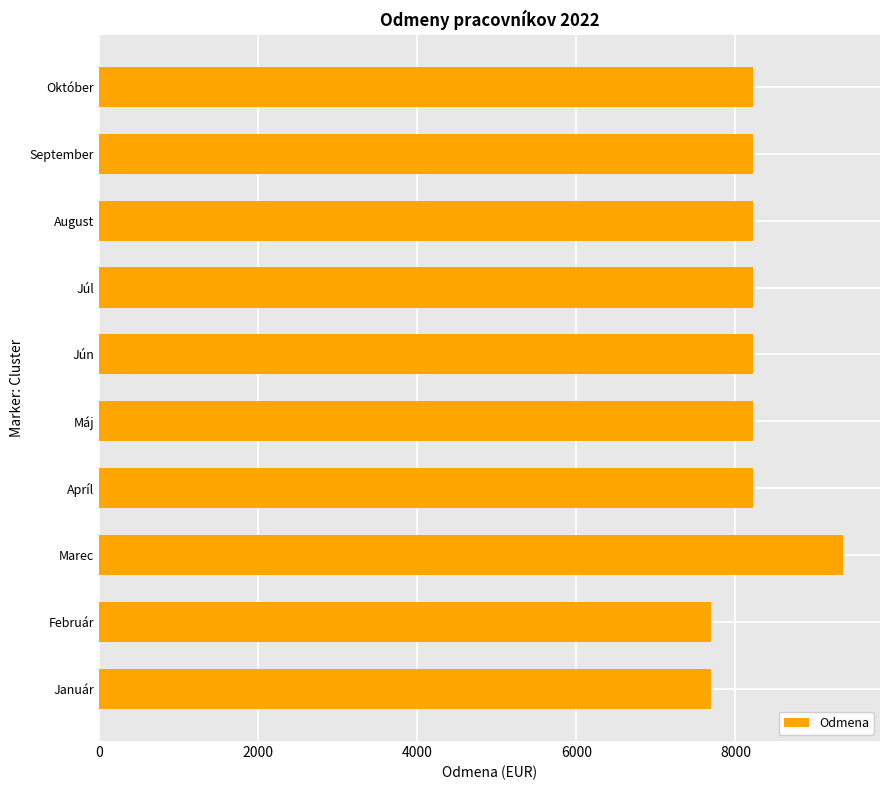

Is it true that the value at September is 8216.8?

True